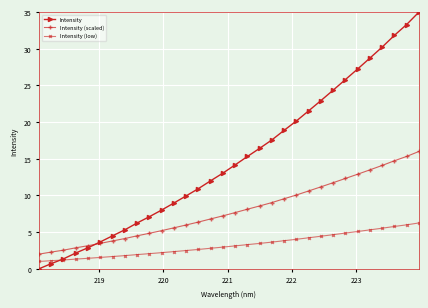

What is the highest value of the Intensity series?

35.0